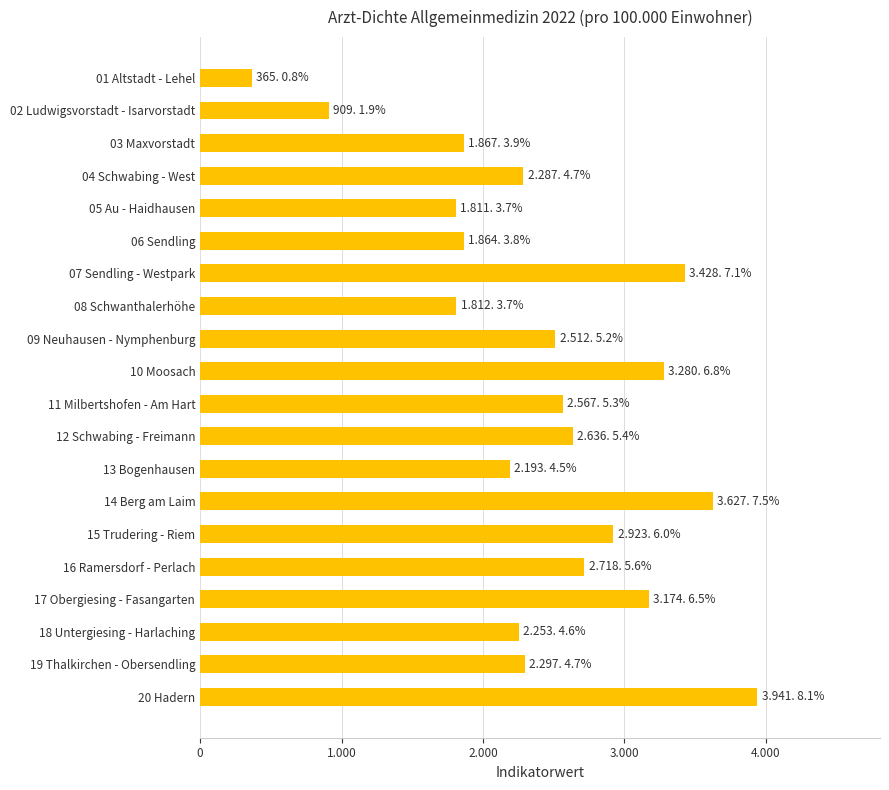

Does the chart contain any negative values?

No